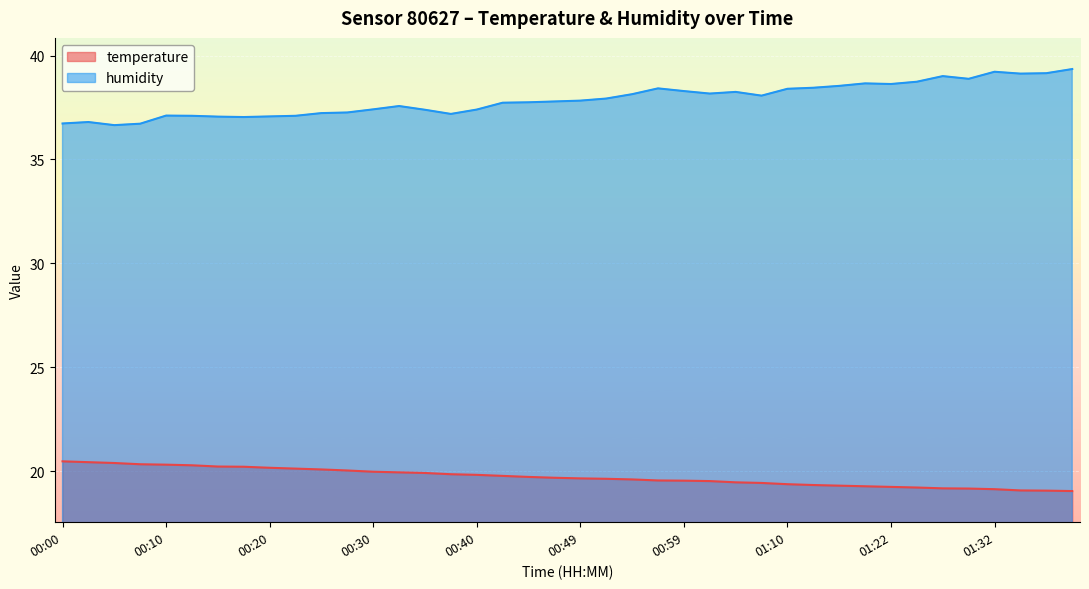

Does the chart display data point markers on the line(s)?

No